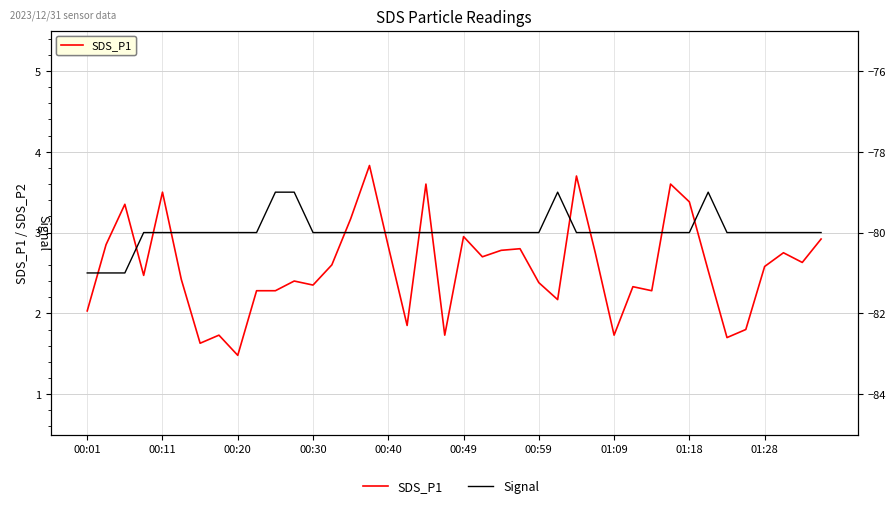

At which category is the sum across all series the highest?

15